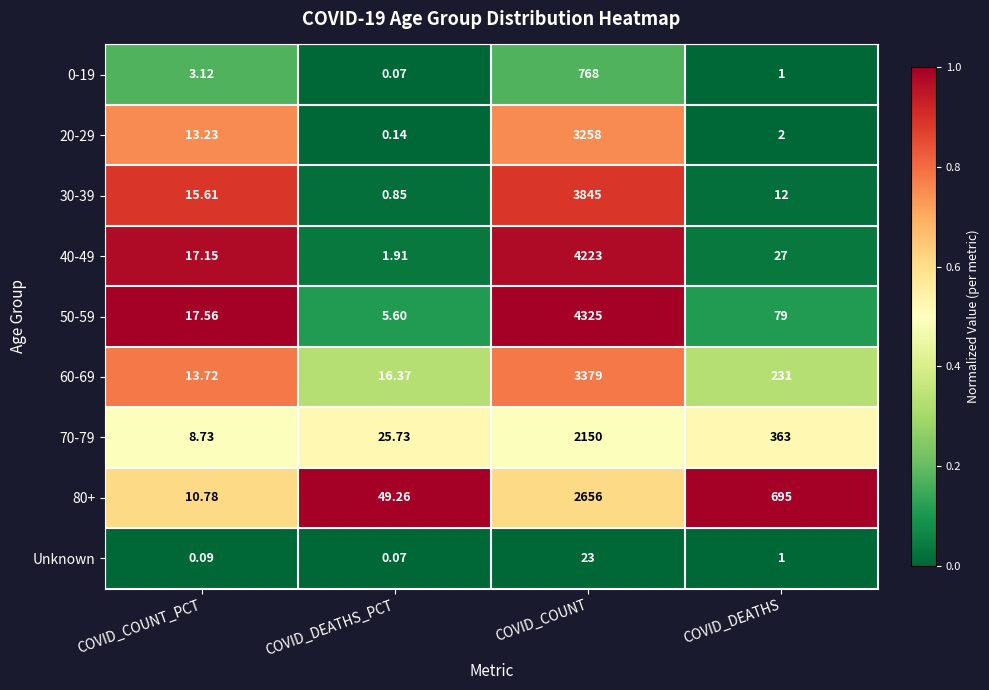

Rank the categories by 0-19 value from lowest to highest.

COVID_DEATHS_PCT, COVID_DEATHS, COVID_COUNT_PCT, COVID_COUNT